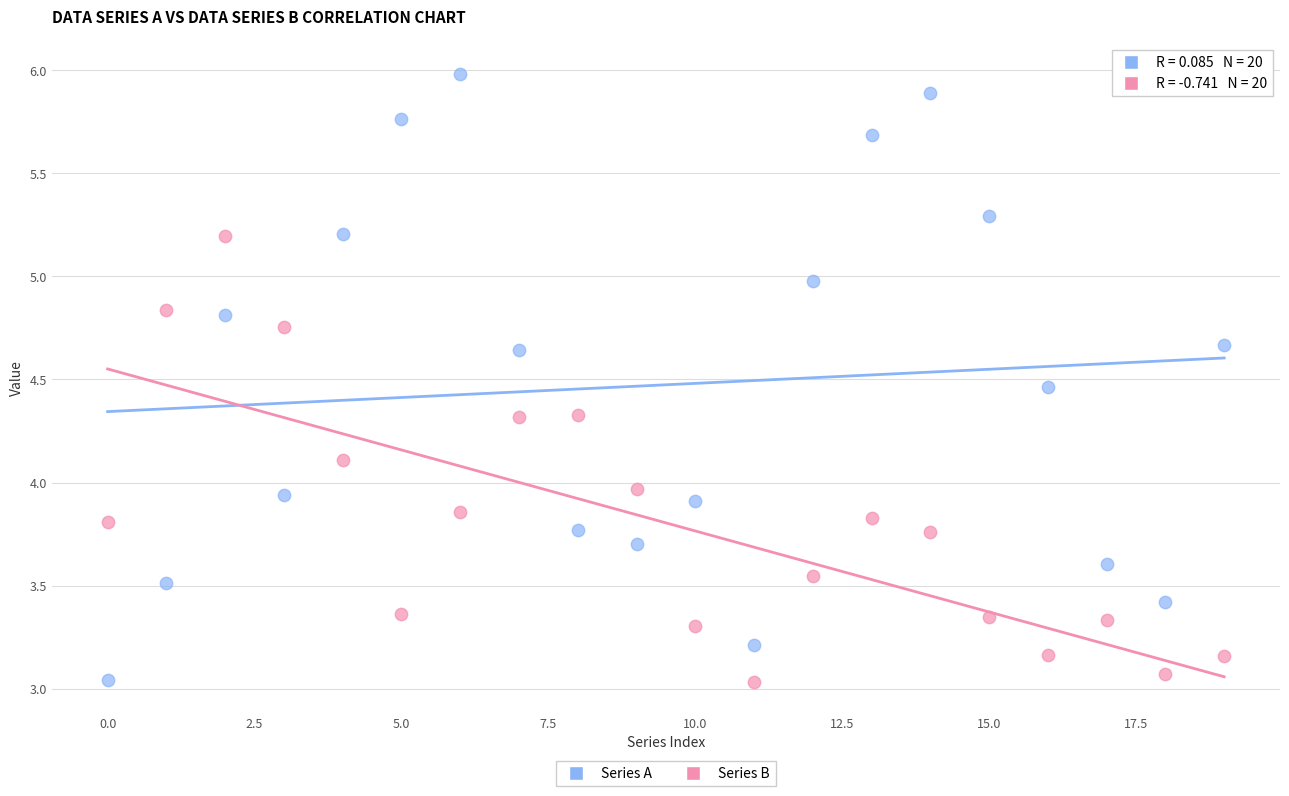

Which series contains the highest Y value?

Series A